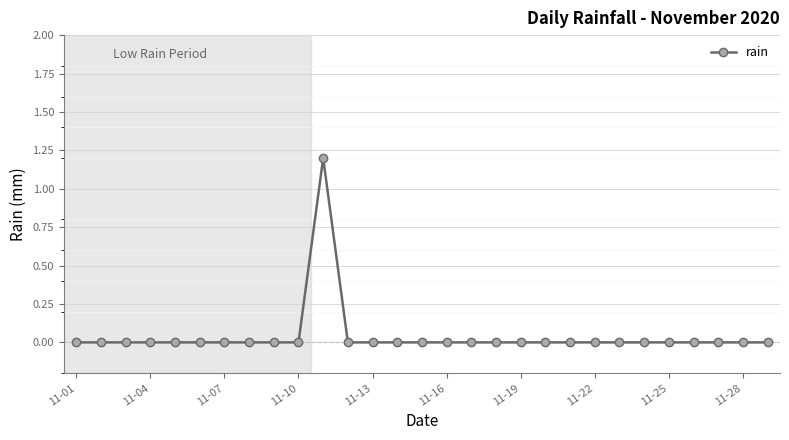

What is the maximum value shown in the chart?

1.2